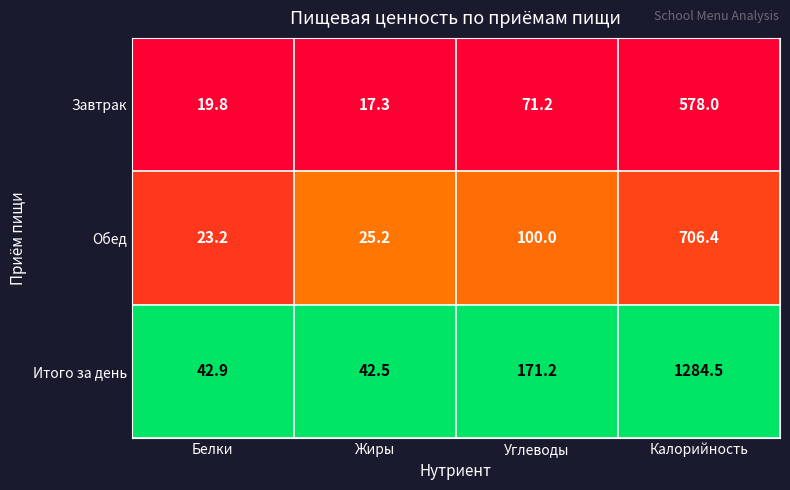

Where is Обед nearest to the value 364?

Углеводы